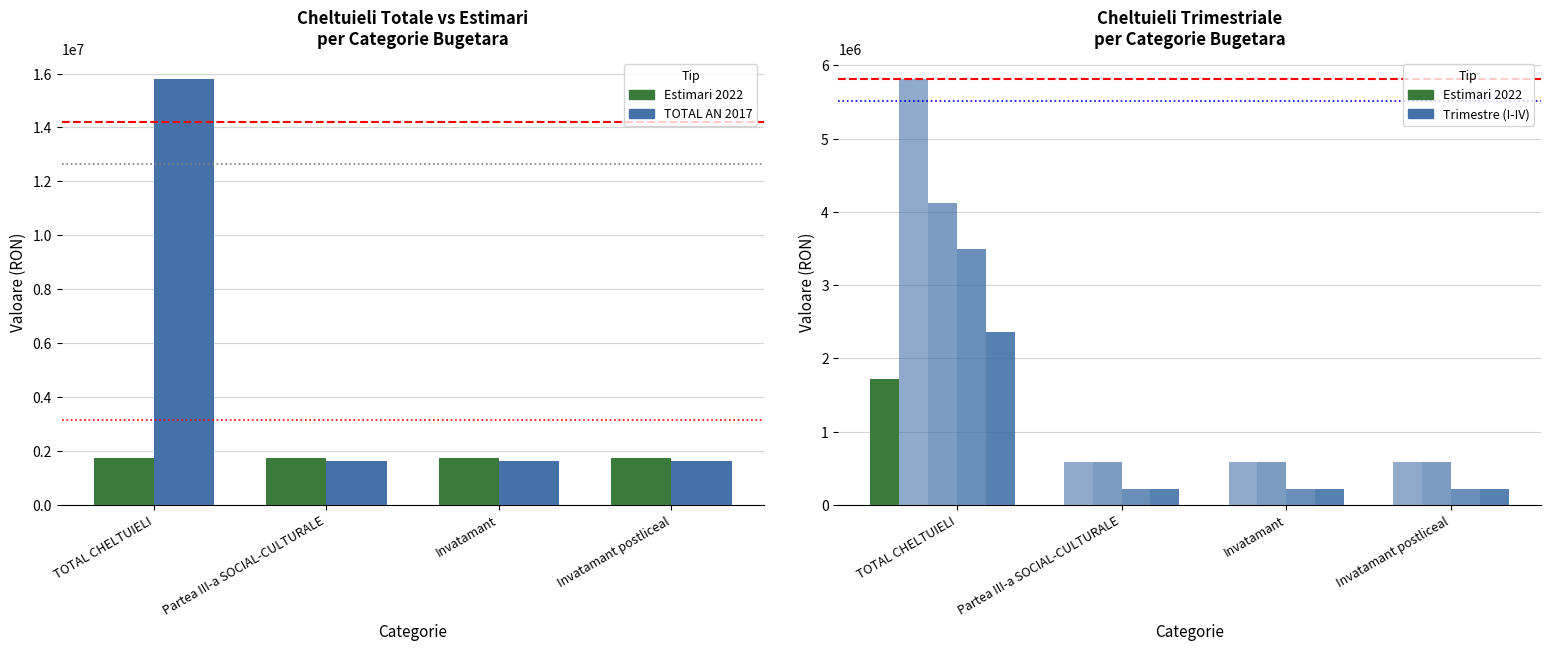

What position from the right is Invatamant?

2